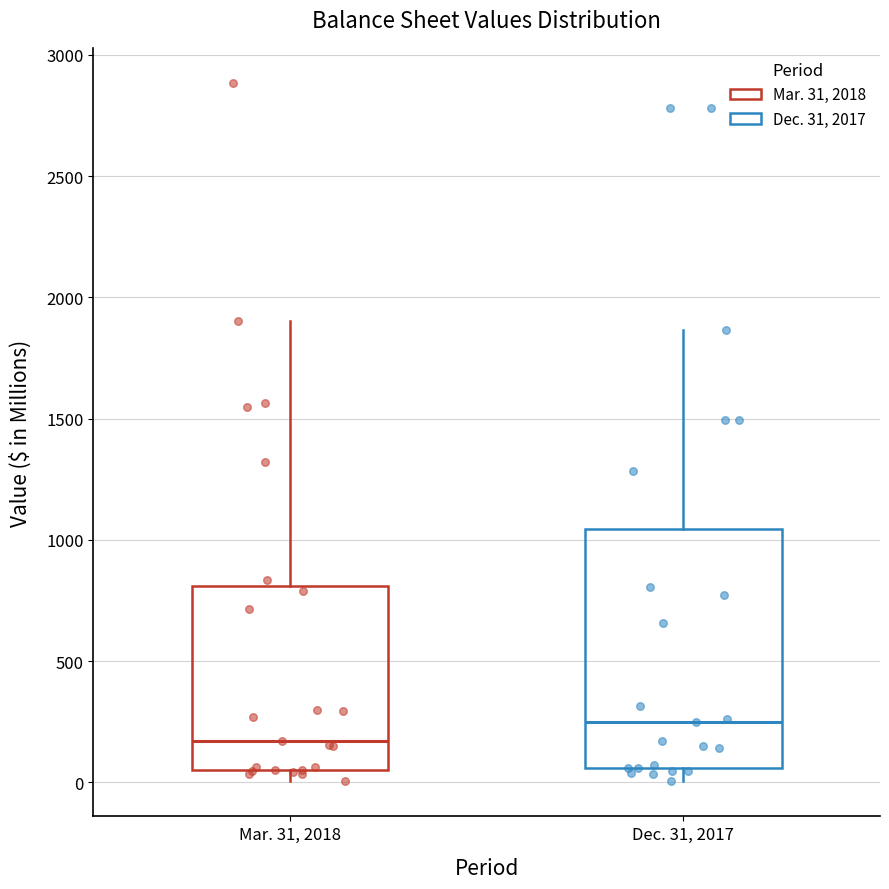

Reading left to right, transcribe this box plot: for each box, give where its median line is, the range the box spans, and where its two whiskers end, as read against the y-axis. The values are not printed on the chart, so give them approximately, as read against the axis.

Mar. 31, 2018: median 150, box 50 to 800, whiskers 0 to 1900
Dec. 31, 2017: median 250, box 50 to 1050, whiskers 0 to 1850